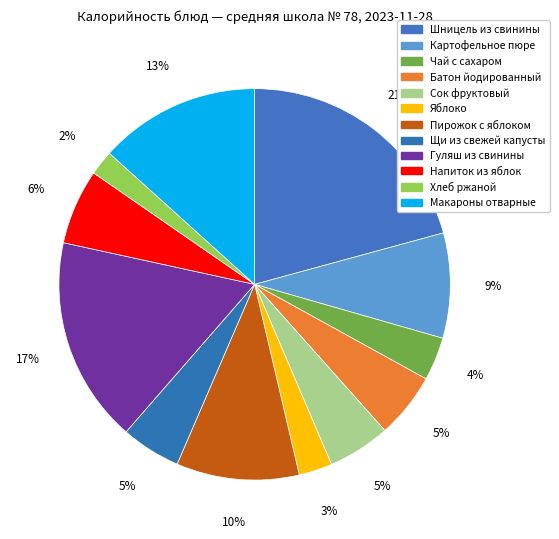

What is the smallest slice in the pie chart?

Хлеб ржаной